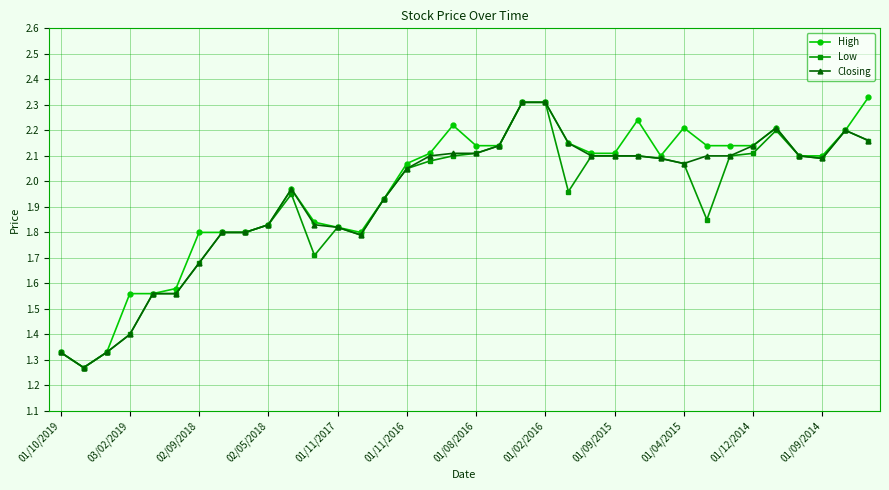

True or false: High has more than 0 points higher than both neighbors.

True